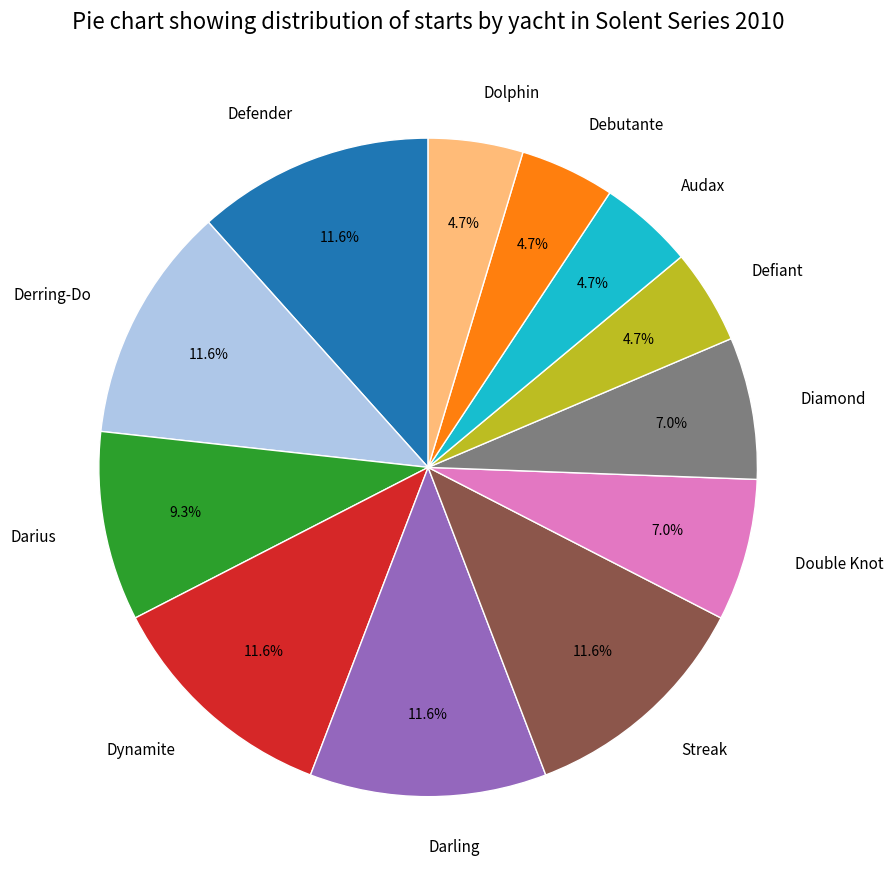

How much of the chart is everything except Streak?

88.4%